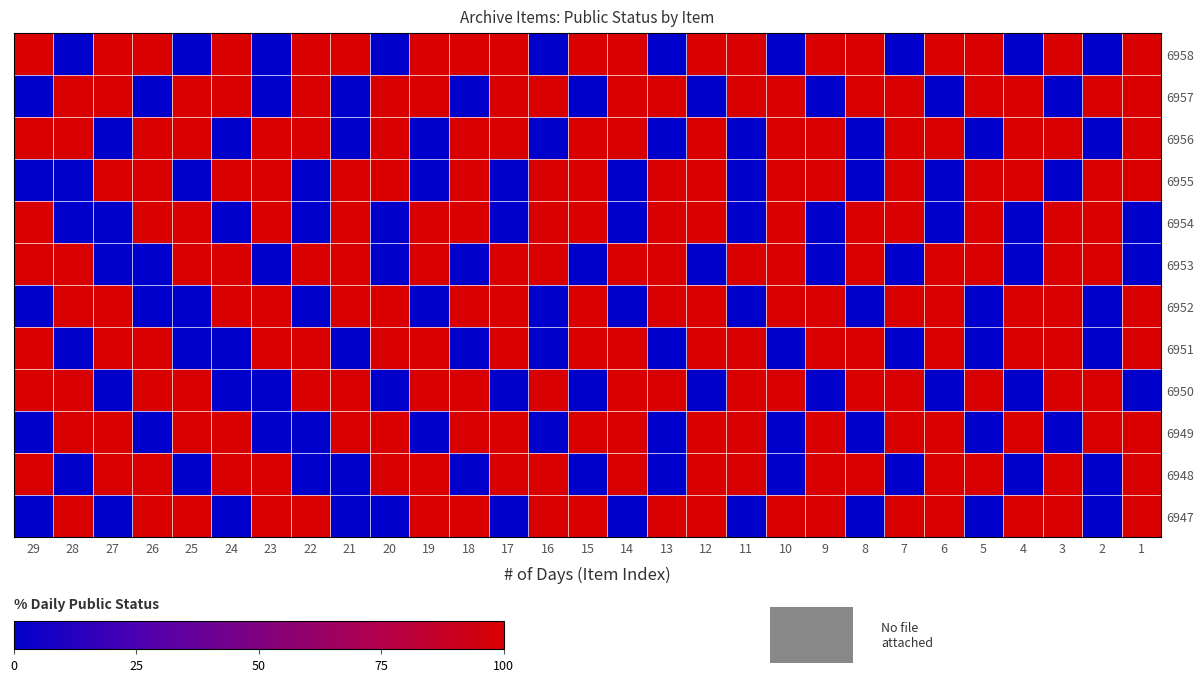

Is the value of 6948 at 15 greater than the value of 6950 at 14?

No